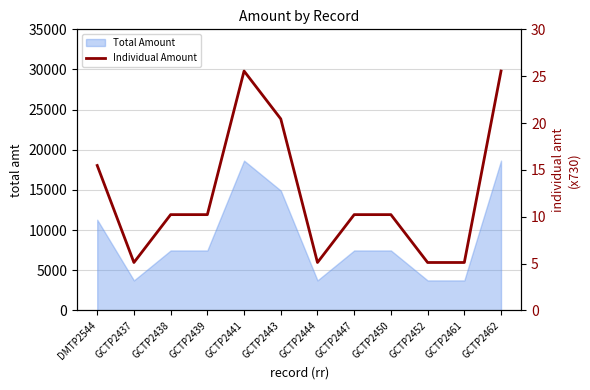

How many values exceed 10?

8